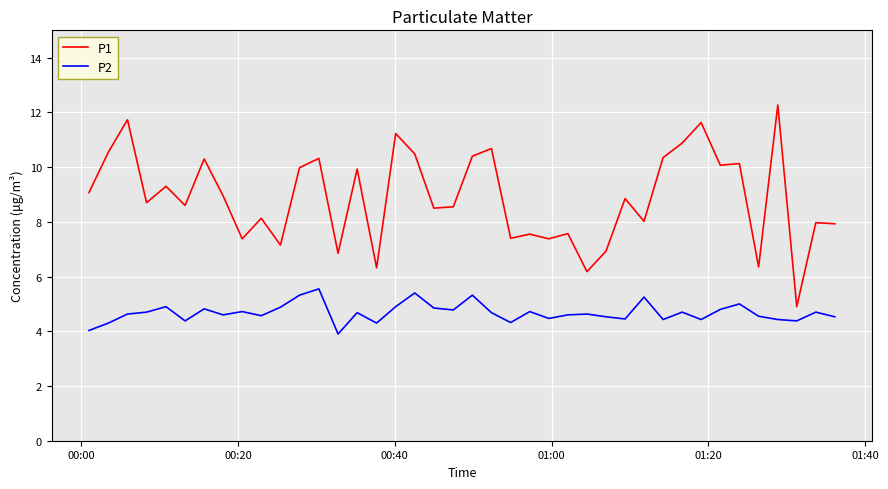

True or false: P2 and P1 cross at least once.

False